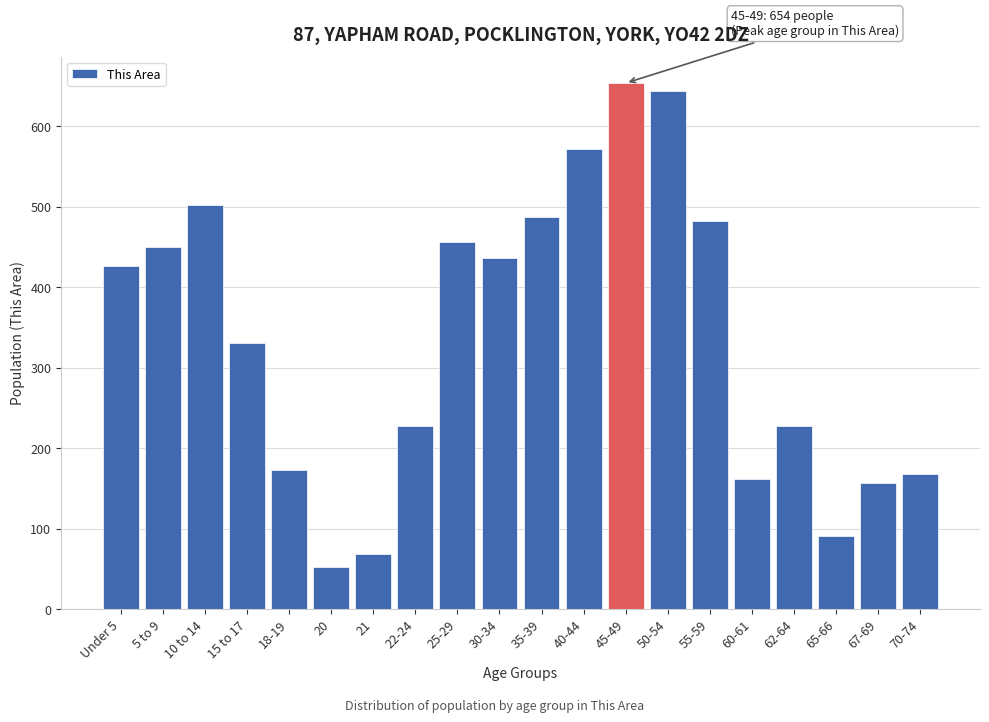

What is the value of the 16th bar from the left?

162